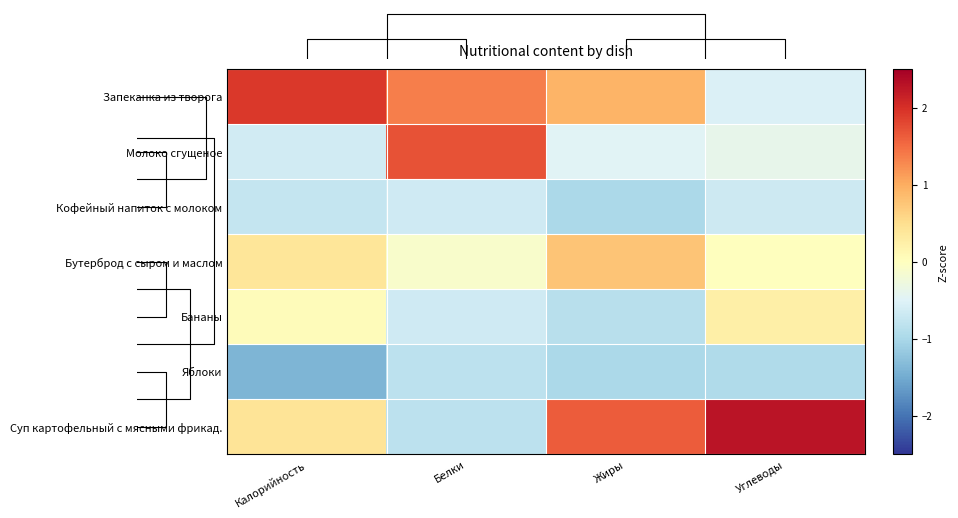

What is the sum of all Яблоки values?

-4.2